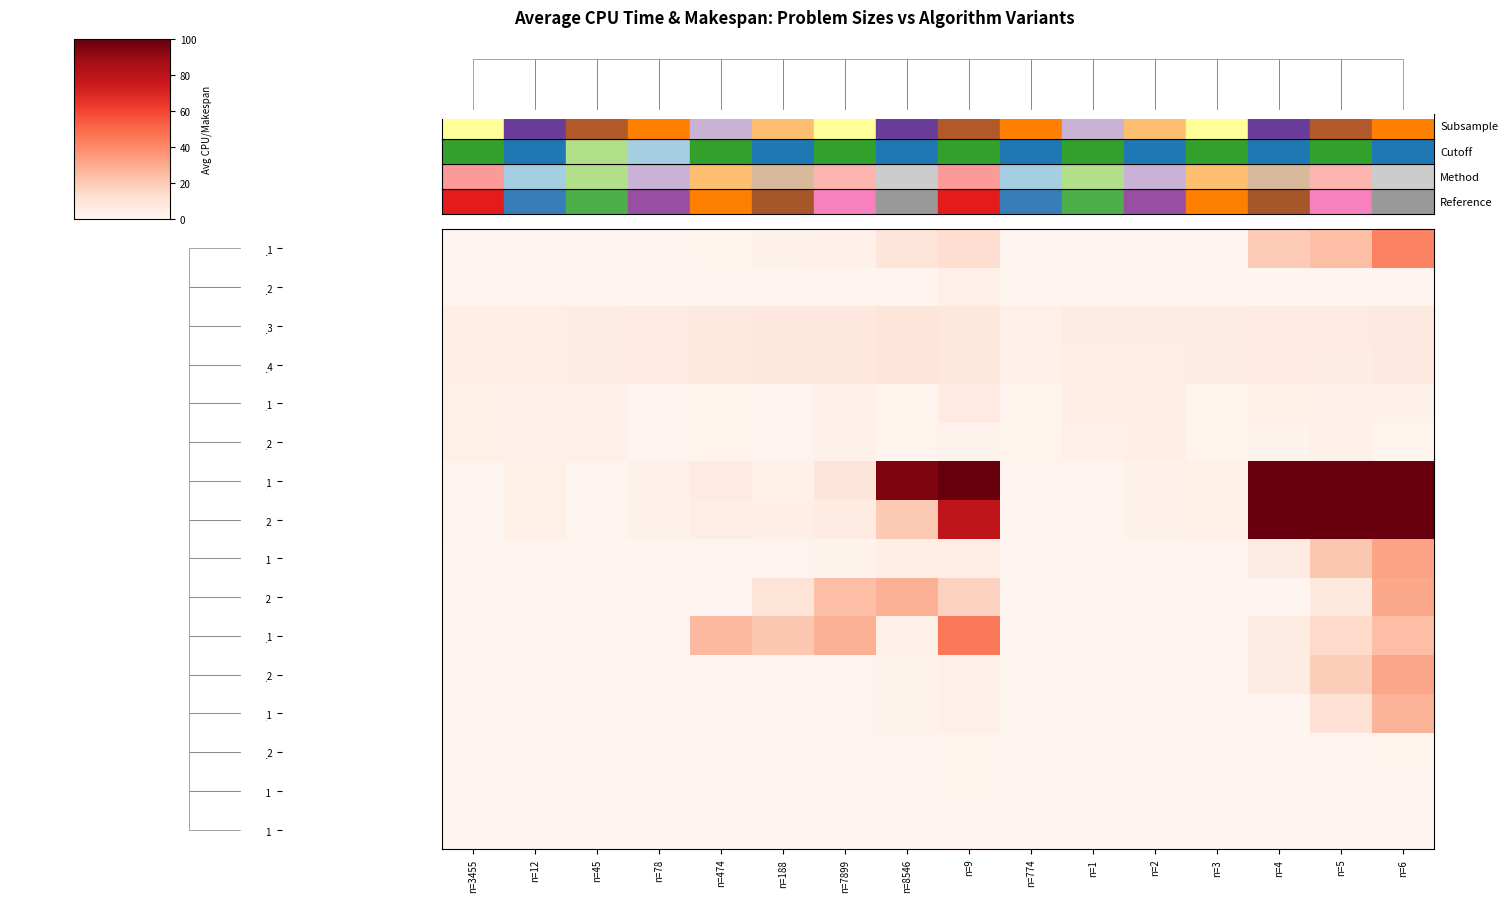

Which label corresponds to the largest value in the chart?

n=9